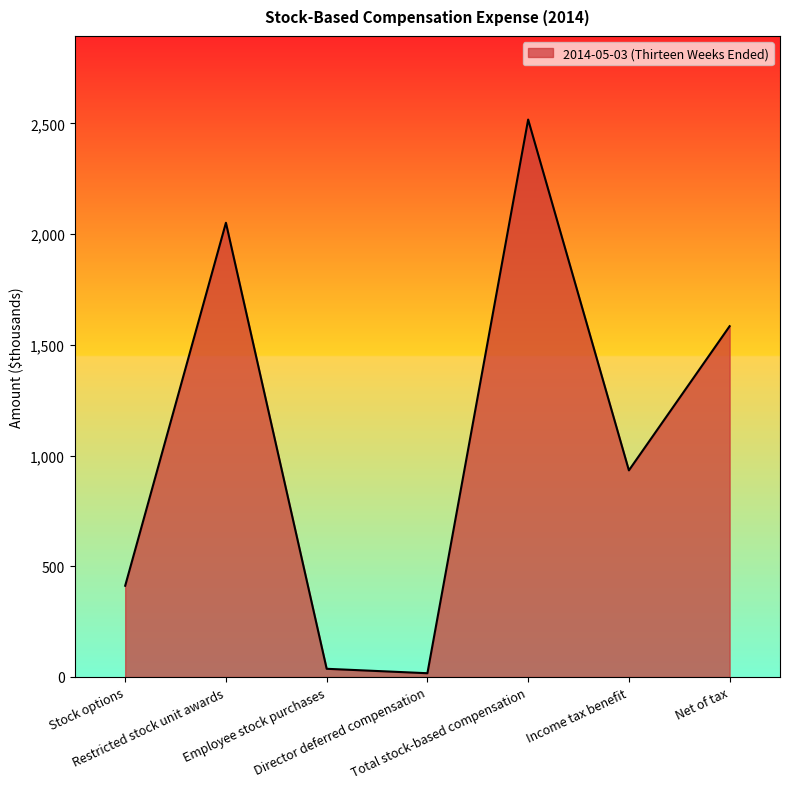

What is the sum of all values?

7551